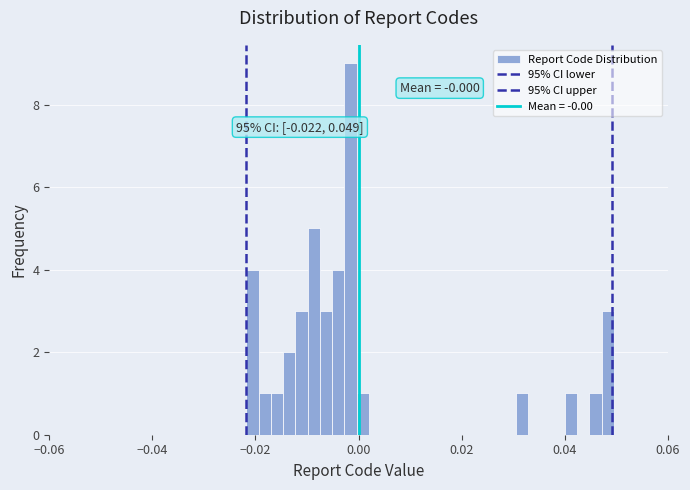

Around what value on the x-axis is the tallest bar? Give the approximate position of its centre, as read against the axis.

-0.002